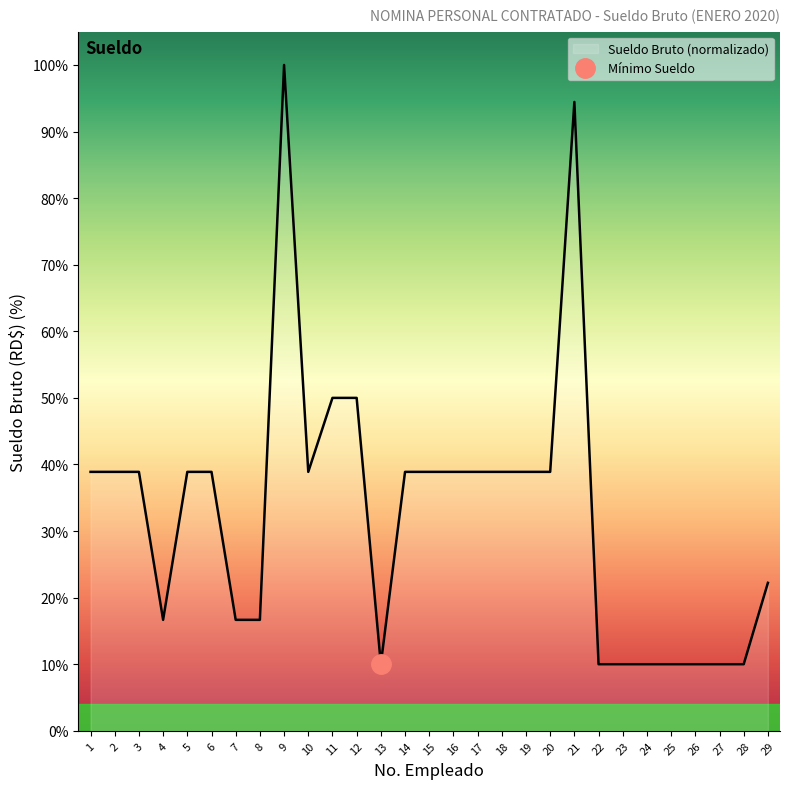

What is the smallest value displayed?

10.0